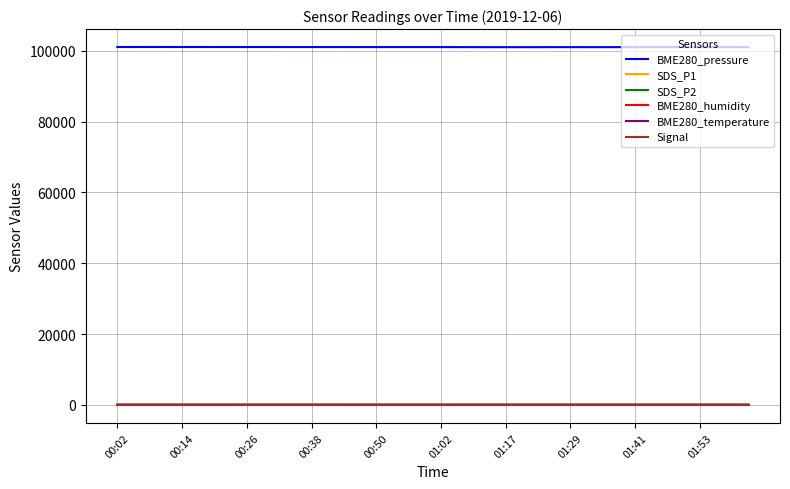

At how many categories does at least one series exceed 20898?

40